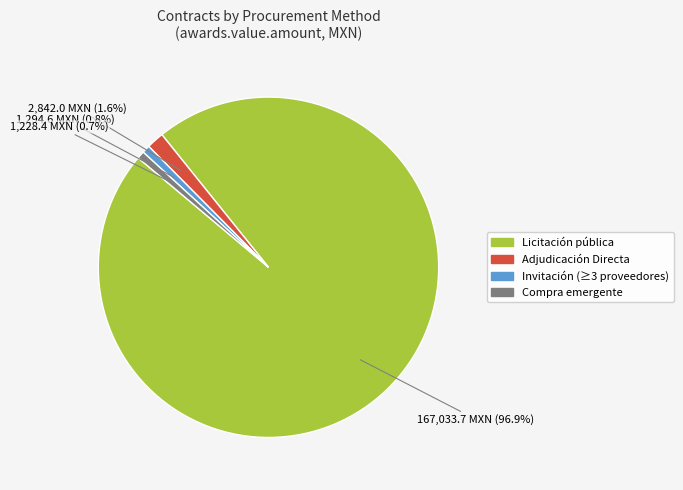

Is there any slice that represents more than half of the pie?

Yes